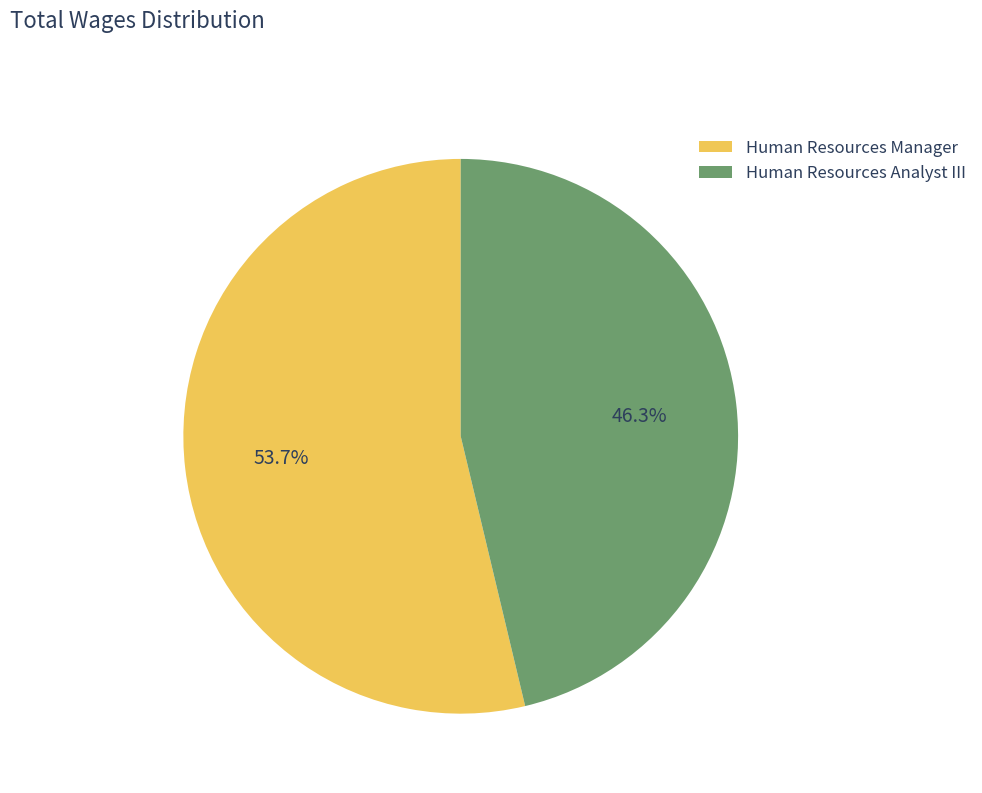

Which has a higher value, Human Resources Manager or Human Resources Analyst III?

Human Resources Manager